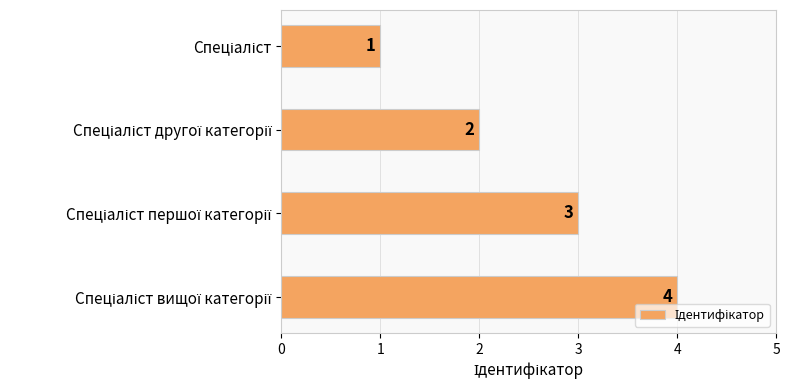

How many values are between 2 and 4?

3